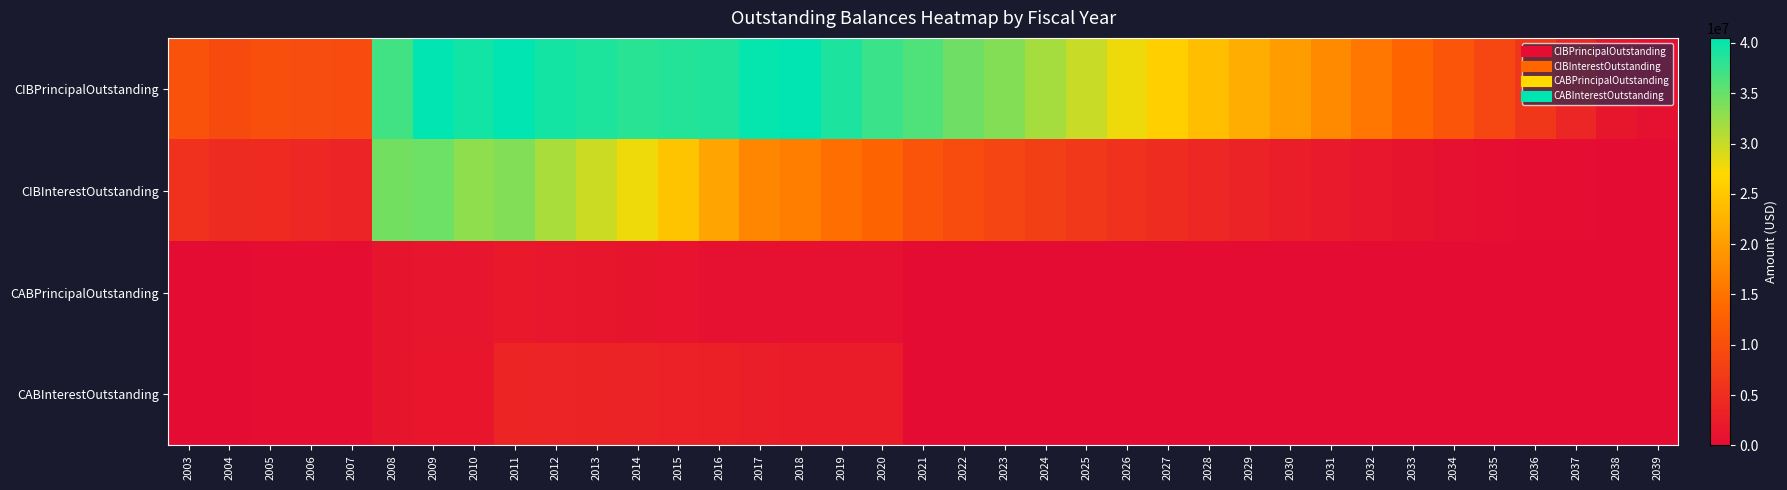

List the series in order of their peak value, lowest first.

CABPrincipalOutstanding, CABInterestOutstanding, CIBInterestOutstanding, CIBPrincipalOutstanding